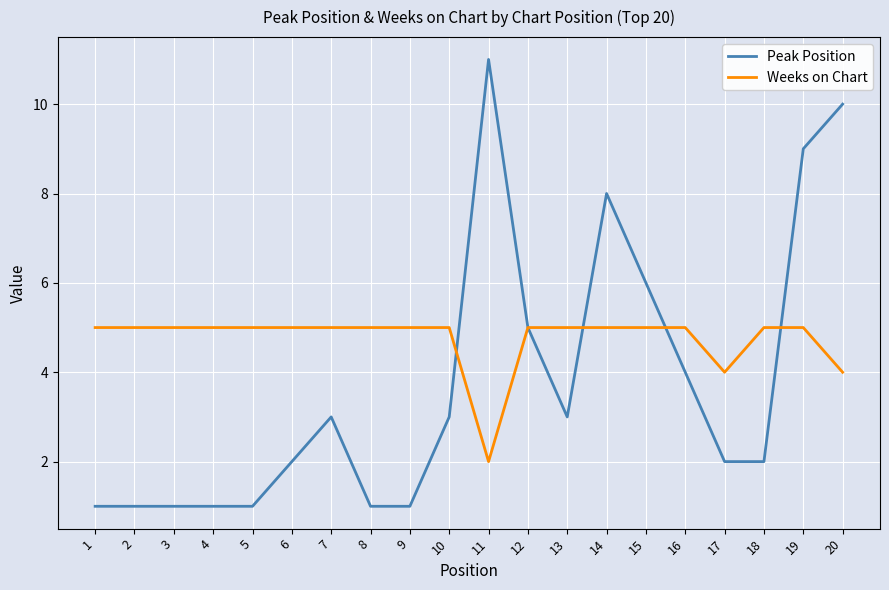

Reading left to right, what are all the values shown in this chart?

Peak Position: 1	1	1	1	1	2	3	1	1	3	11	5	3	8	6	4	2	2	9	10
Weeks on Chart: 5	5	5	5	5	5	5	5	5	5	2	5	5	5	5	5	4	5	5	4